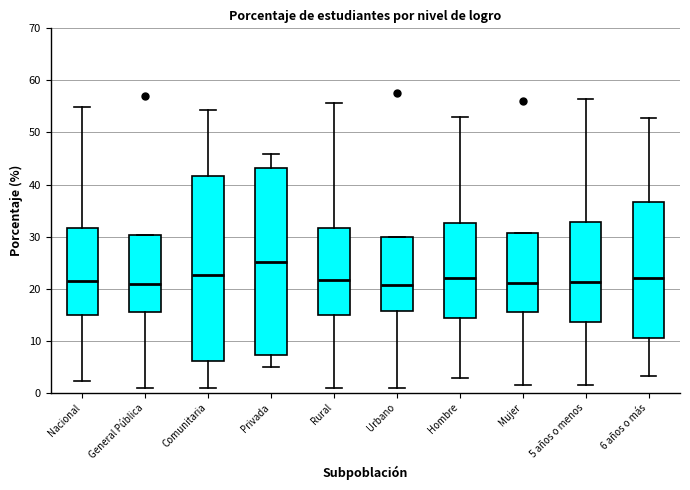

Reading left to right, read every box against the y-axis: the position of its median line, the range the box covers, and the ends of its whiskers. The values are not printed on the chart, so give them approximately, as read against the axis.

Nacional: median 22, box 15 to 32, whiskers 2 to 55
General Pública: median 21, box 15 to 30, whiskers 1 to 30
Comunitaria: median 23, box 6 to 42, whiskers 1 to 54
Privada: median 25, box 7 to 43, whiskers 5 to 46
Rural: median 22, box 15 to 32, whiskers 1 to 56
Urbano: median 21, box 16 to 30, whiskers 1 to 30
Hombre: median 22, box 14 to 33, whiskers 3 to 53
Mujer: median 21, box 15 to 31, whiskers 2 to 31
5 años o menos: median 21, box 14 to 33, whiskers 2 to 57
6 años o más: median 22, box 10 to 37, whiskers 3 to 53